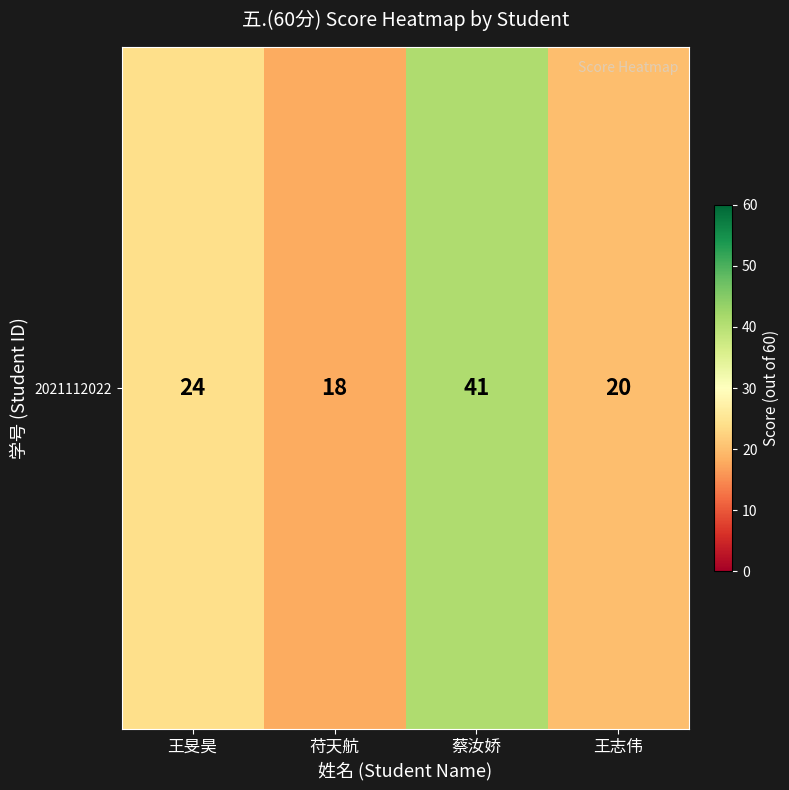

List the labels in order of value, smallest first.

苻天航, 王志伟, 王旻昊, 蔡汝娇